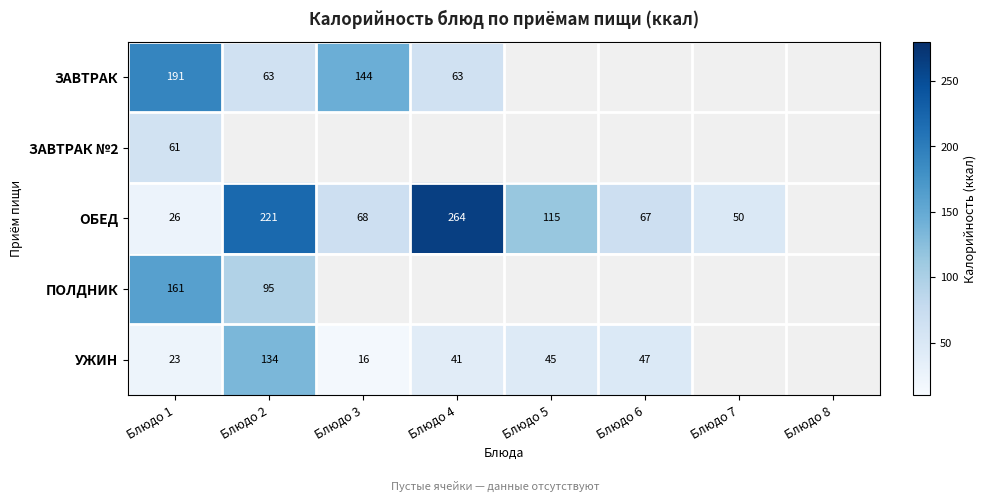

At which label is ПОЛДНИК closest to 128?

Блюдо 2